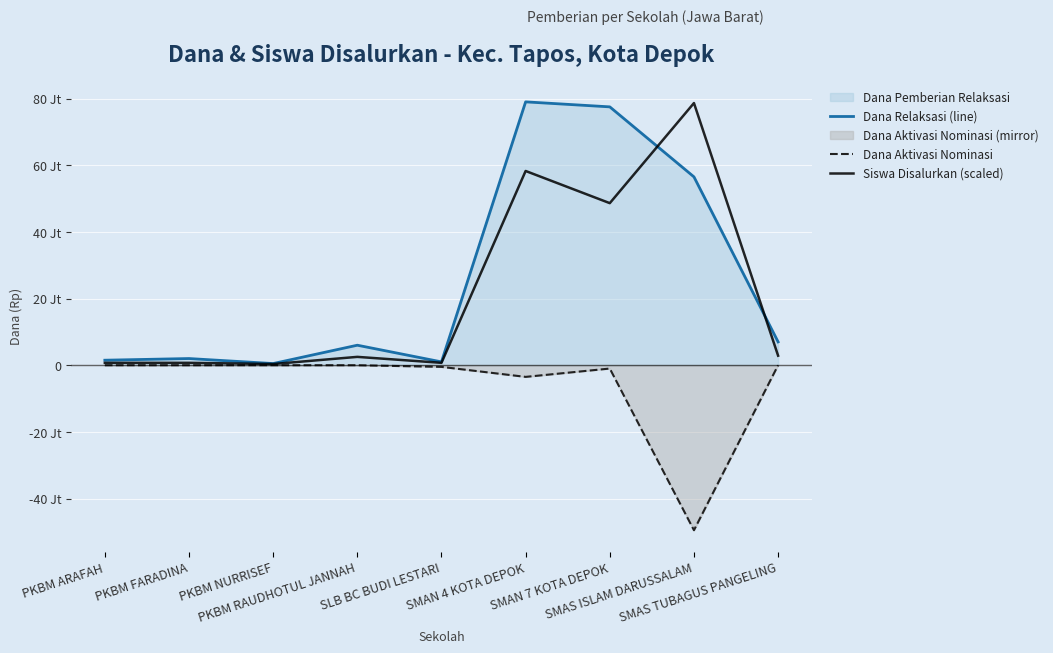

What is the total value across all series at SMAN 4 KOTA DEPOK?

133766968.3